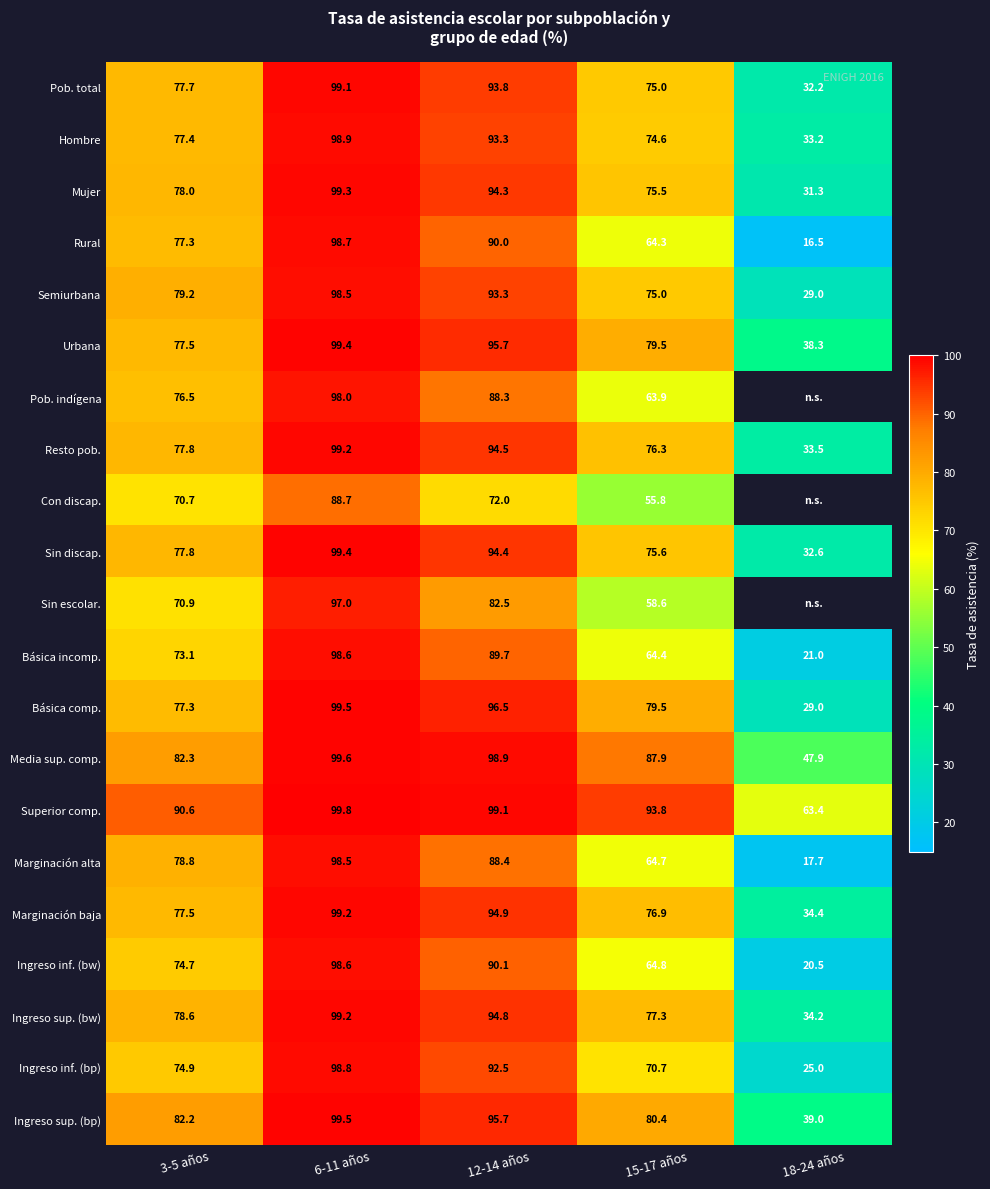

What is the difference between the second highest and minimum values in the Rural series?

73.5